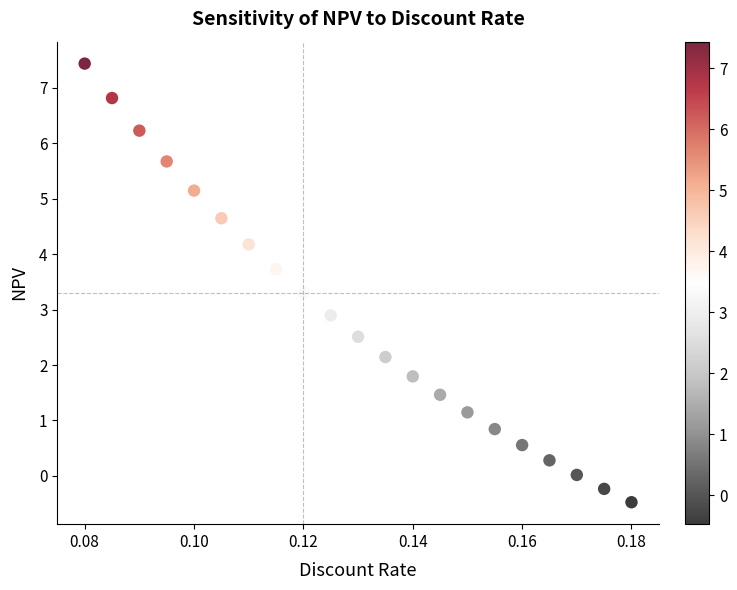

What Y value in the scatter plot is closest to 3?

2.9